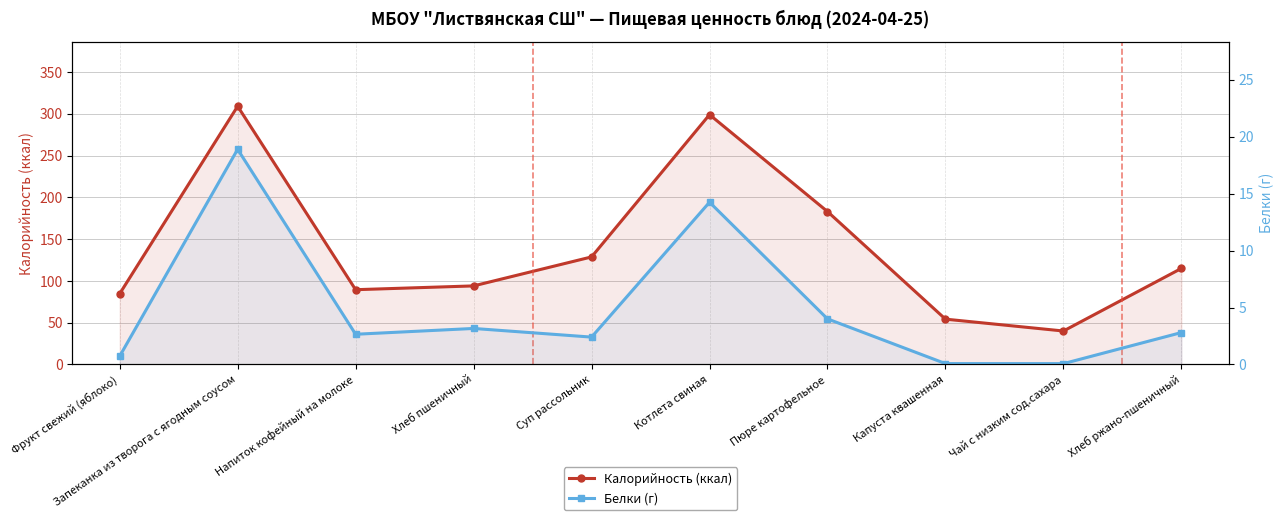

What is the label of the 3rd point from the right?

Капуста квашенная